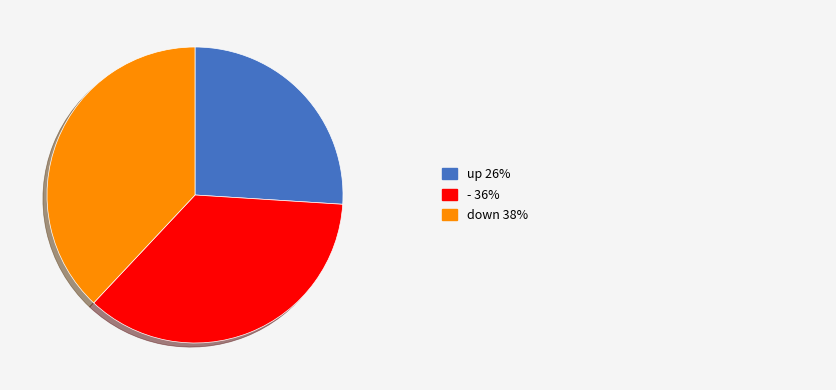

Does any single category account for the majority?

No